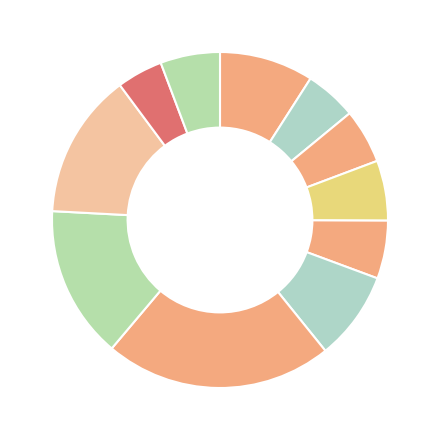

To the nearest percent, what is the average slice percentage?

9%